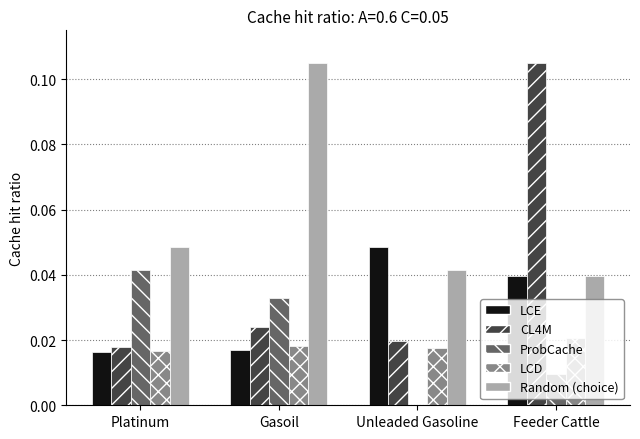

How many series are shown in this chart?

5